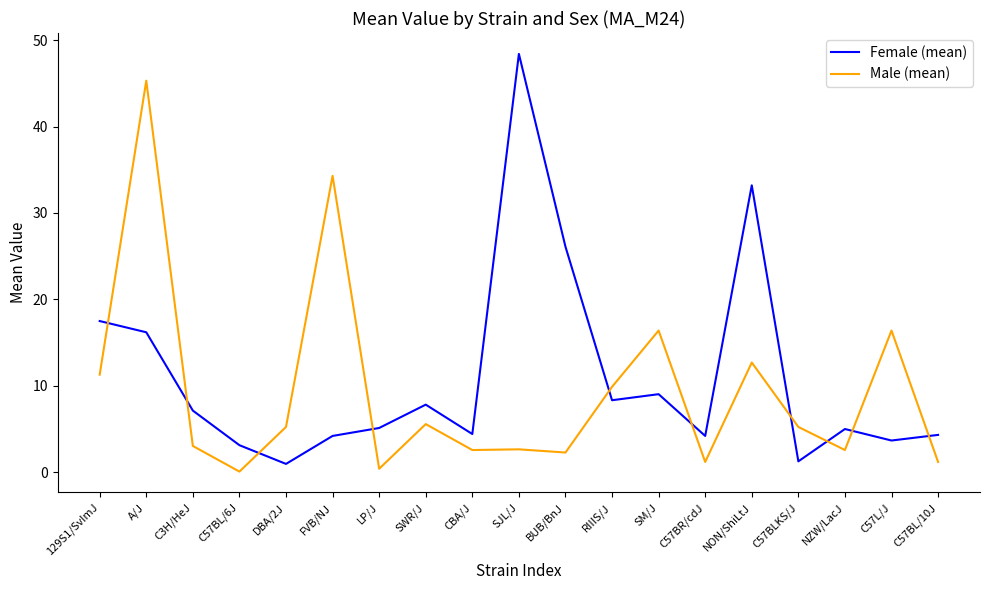

What position from the left is RIIIS/J?

12